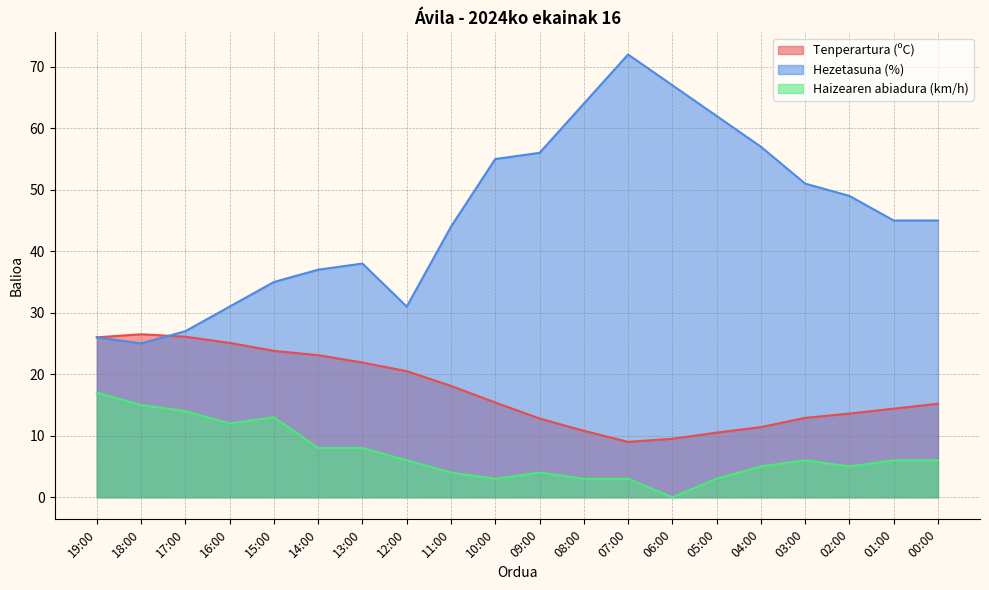

Does the chart have visible grid lines?

Yes